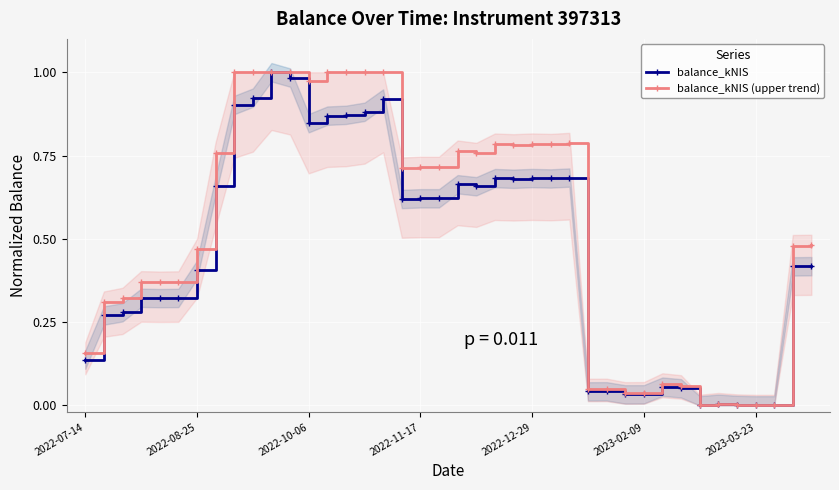

Count the number of categories in the chart.

40